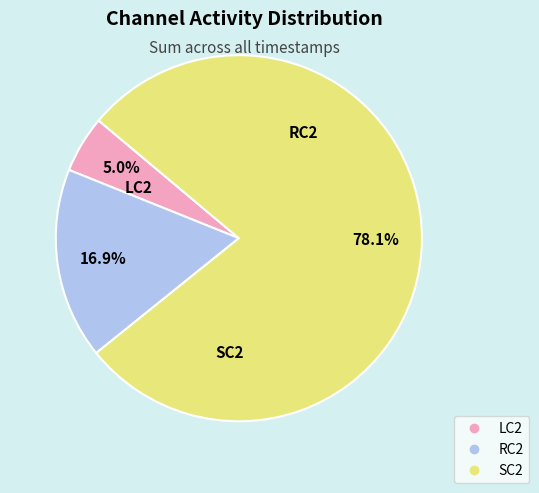

Rank the categories by value from lowest to highest.

LC2, RC2, SC2